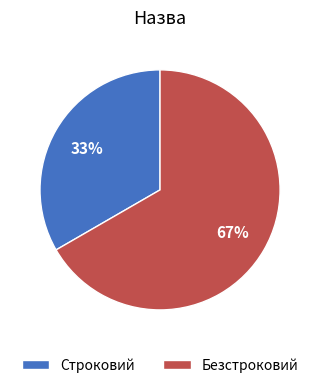

Which slice is the smallest?

Строковий